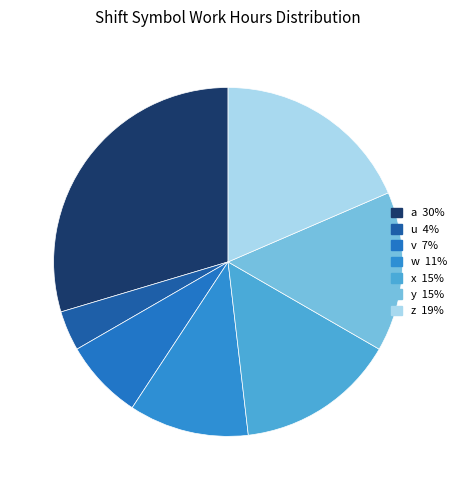

How many slices are in this pie chart?

7